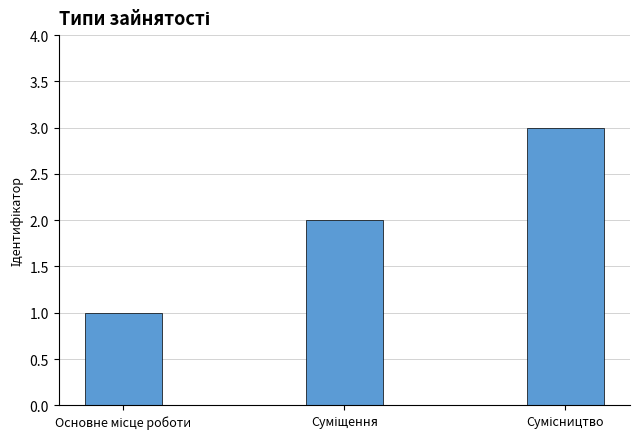

How many bars are there in total?

3